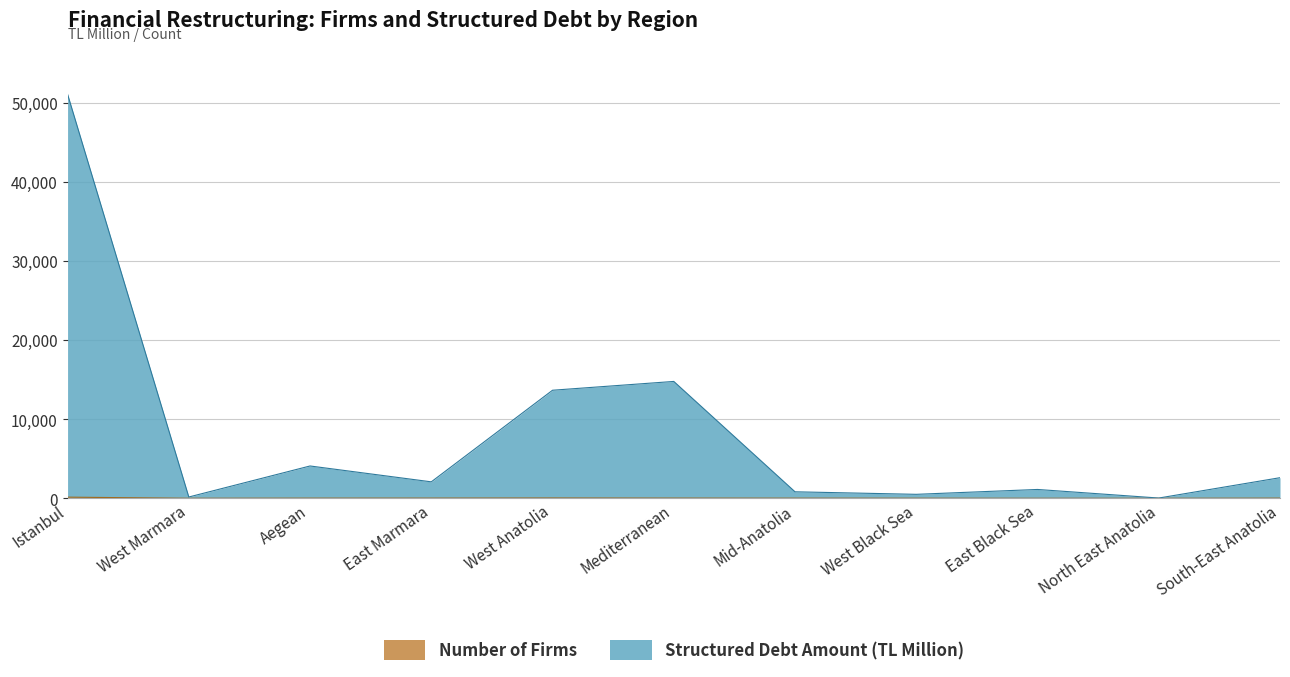

What is the maximum value shown in the chart?

51136.1